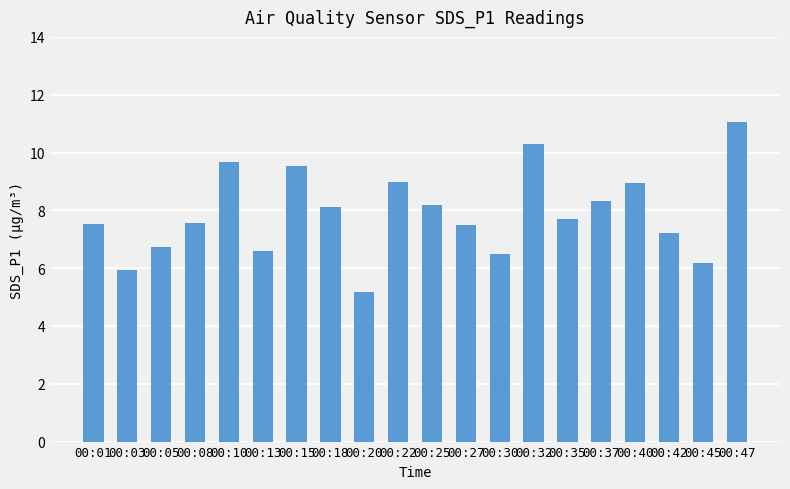

What is the ratio of the value at 00:20 to the value at 00:08?

0.7